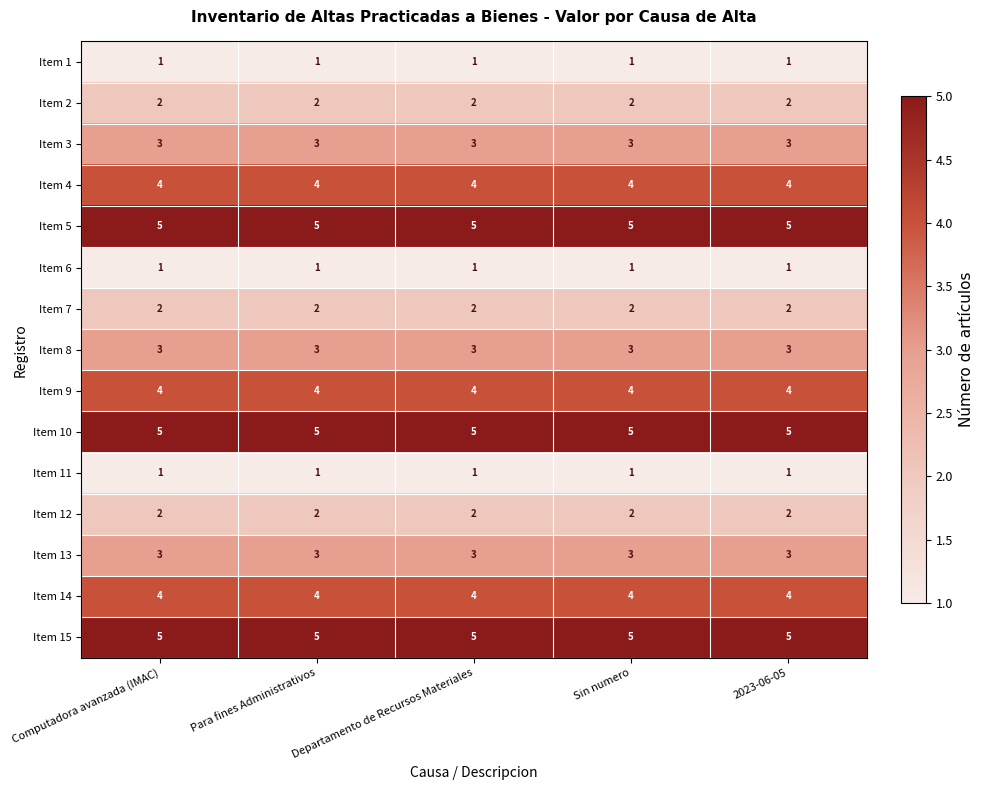

What is the spread (max minus min) of values at Sin numero?

4